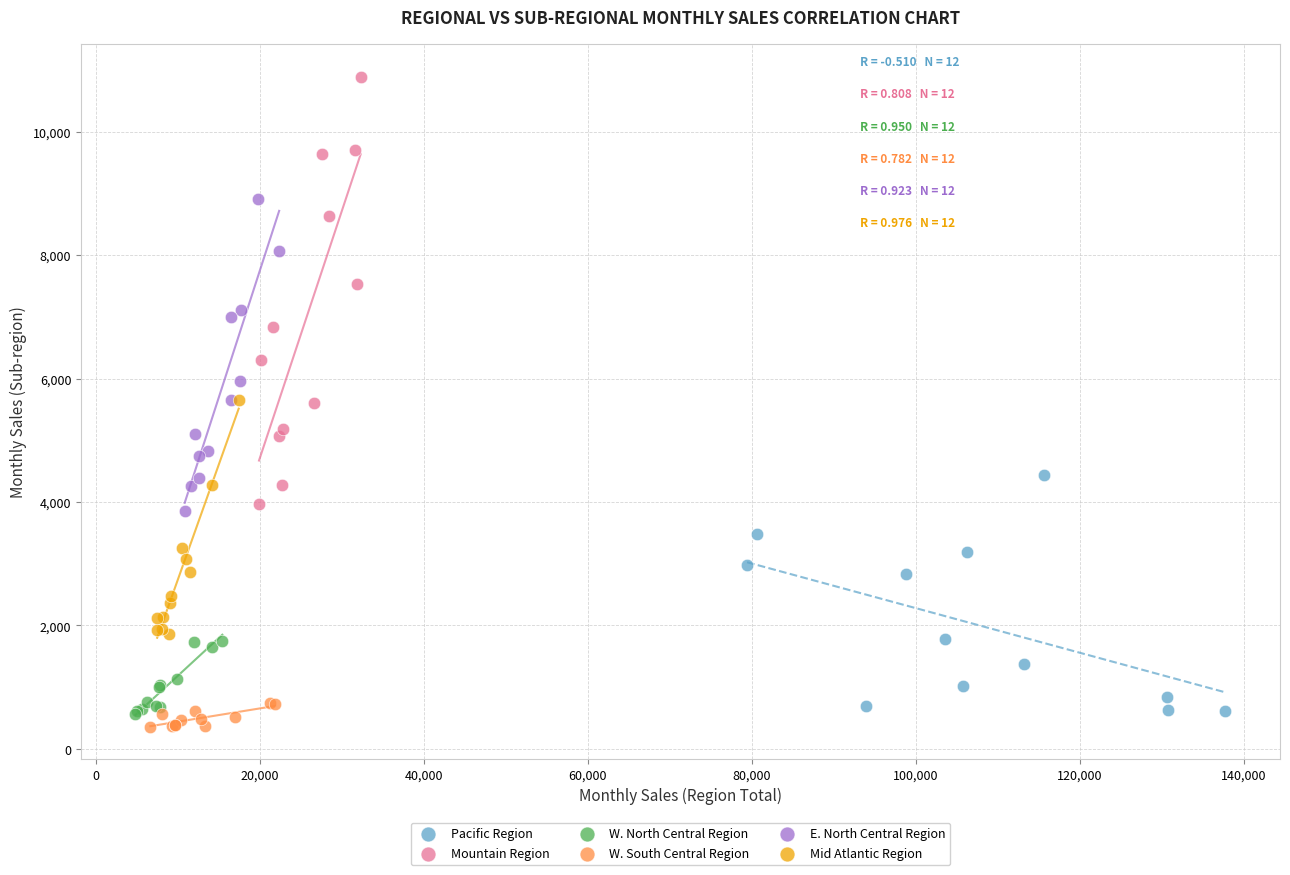

Which series contains the highest Y value?

Mountain Region